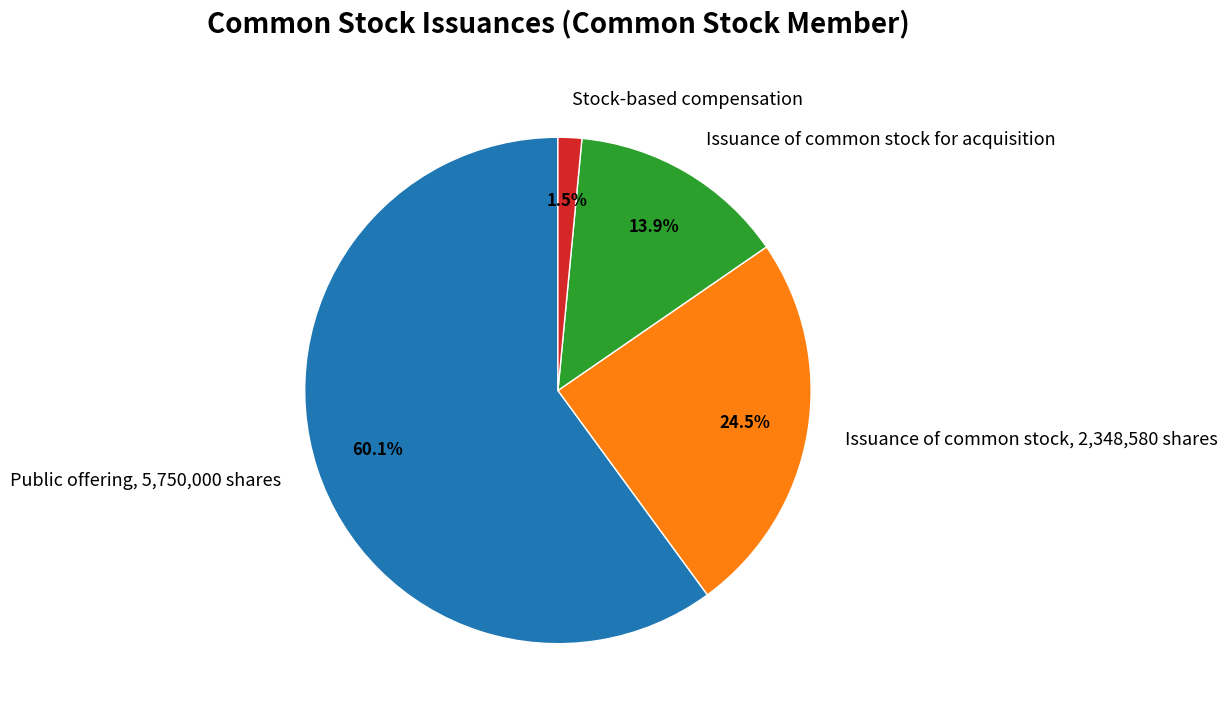

Which has a higher value, Public offering, 5,750,000 shares or Issuance of common stock for acquisition?

Public offering, 5,750,000 shares